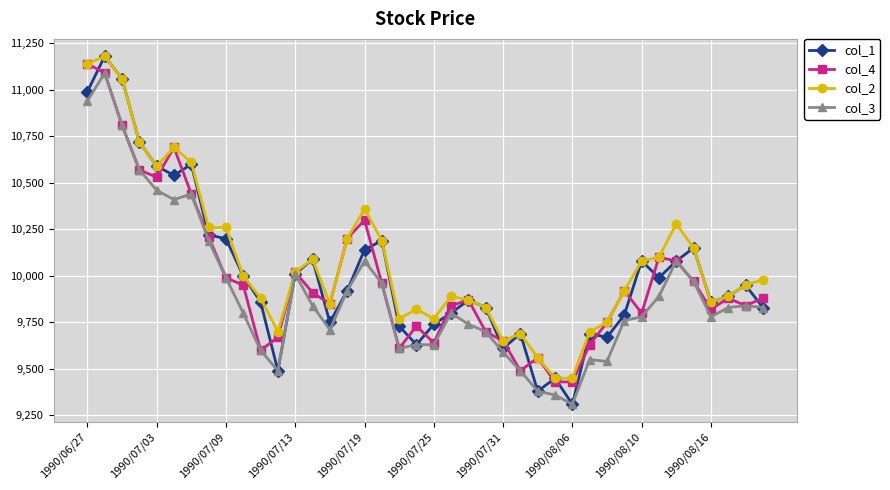

How many categories are shown in the chart?

40